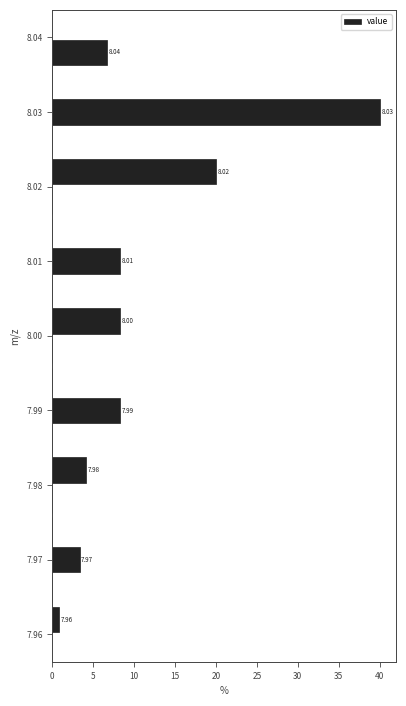

Which range on the y-axis has the longest bar?

8.028 to 8.032